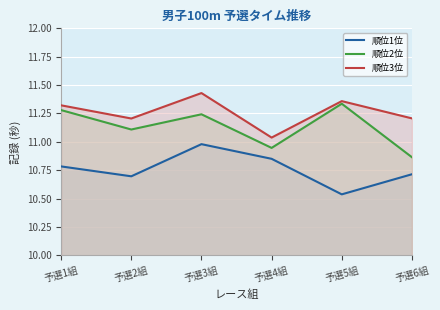

Which series has the widest spread of values?

順位2位